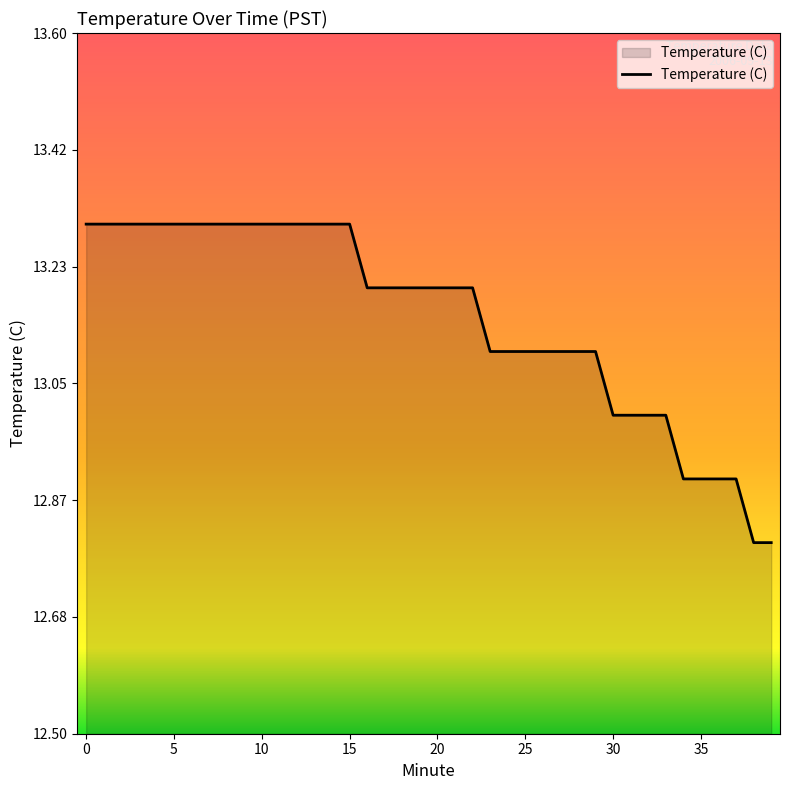

What is the smallest value displayed?

12.8